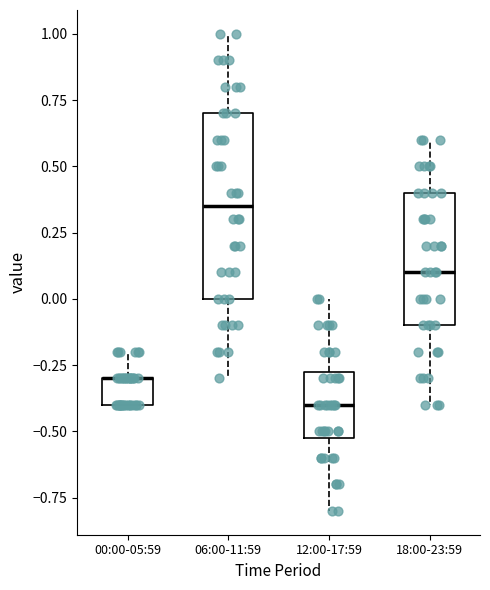

Which box is the tallest, from its lower edge to its upper edge?

06:00-11:59